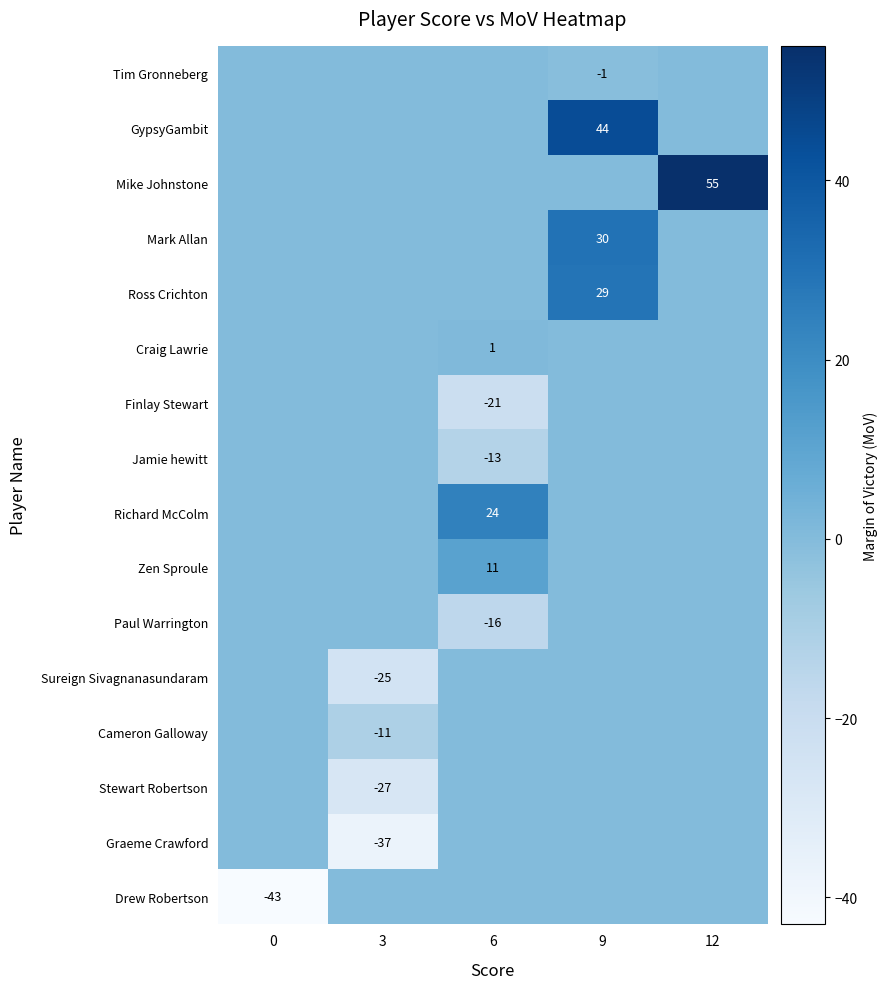

Is it true that Sureign Sivagnanasundaram equals -25 at 3?

True